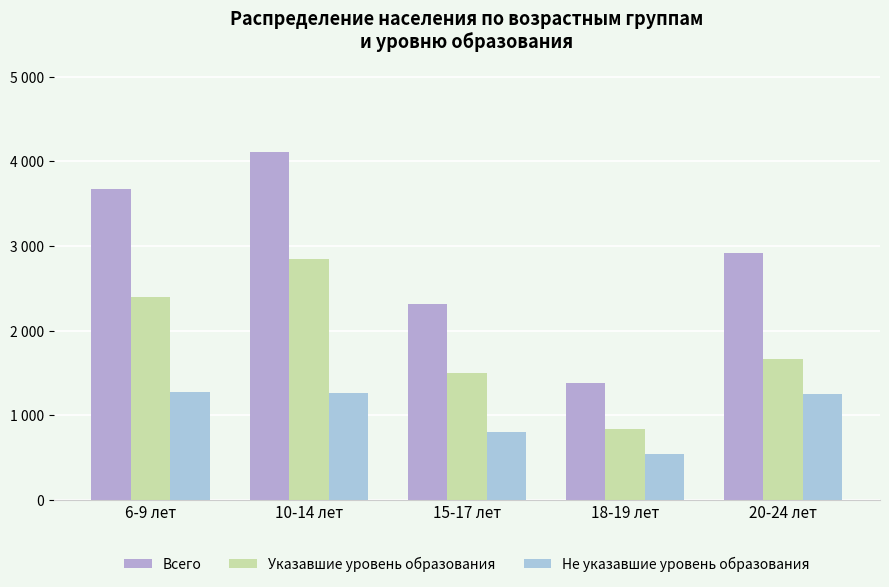

Which series has the widest spread of values?

Всего